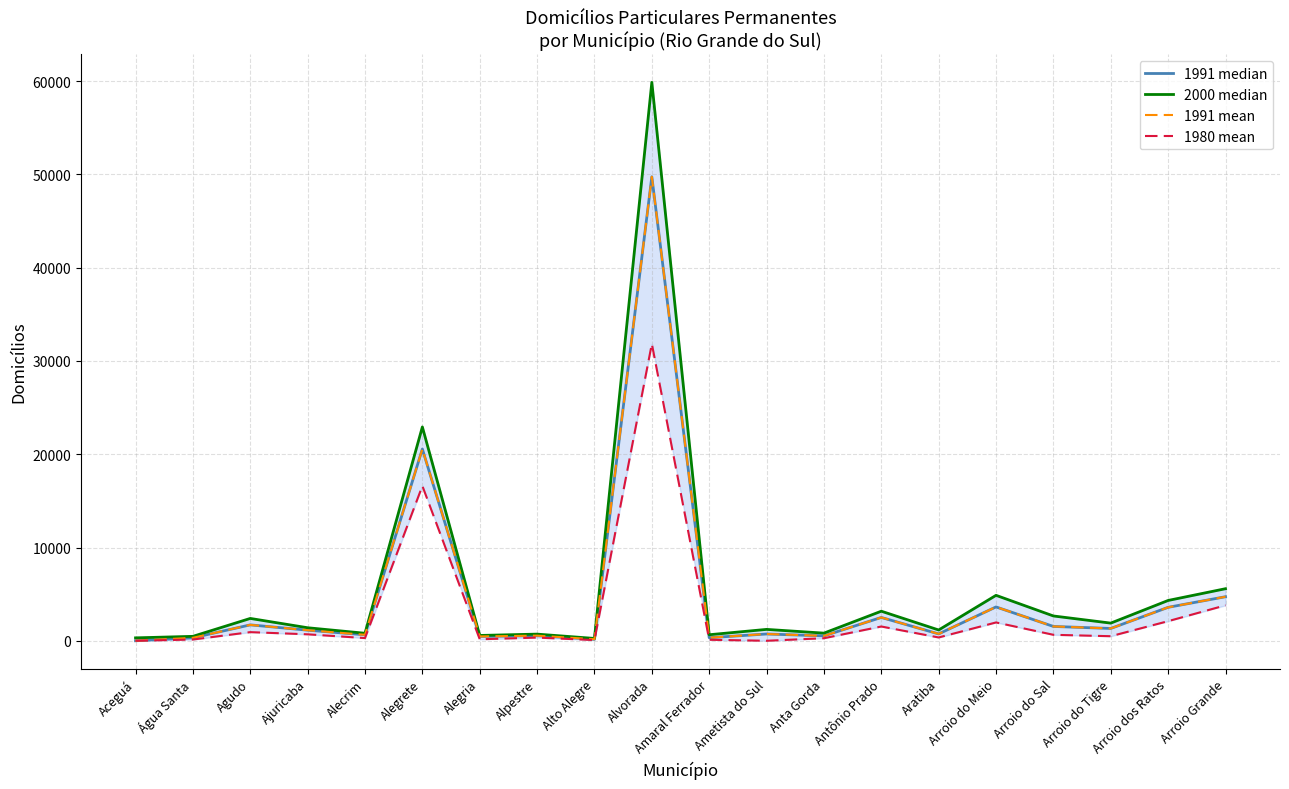

What is the difference between the second highest and second lowest values in the 1980 mean series?

16602